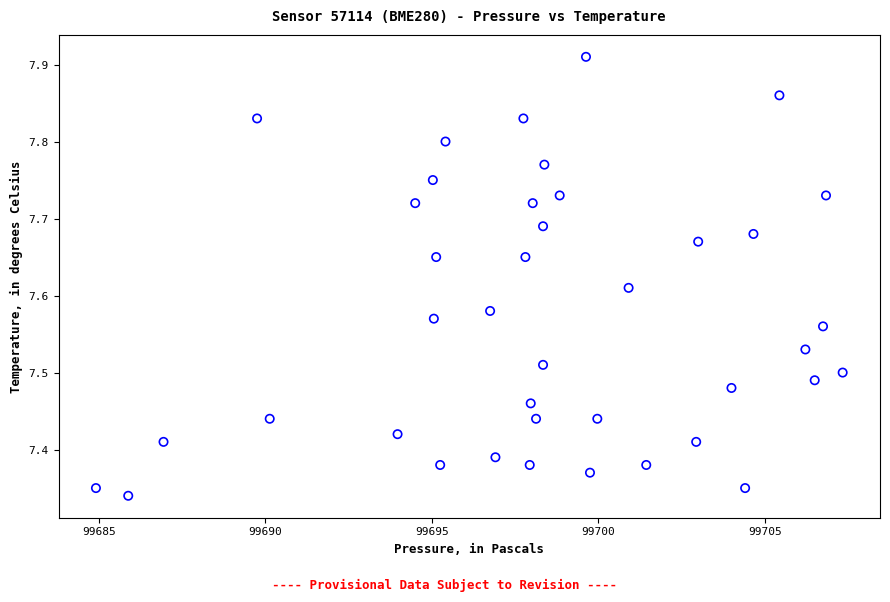

What is the range of Y values (max minus min)?

0.6